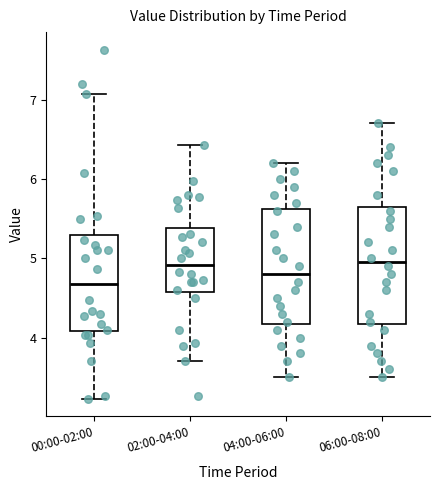

Where does the lower whisker of the box for 06:00-08:00 end on the y-axis? The values are not printed on the chart, so give them approximately, as read against the axis.

3.5